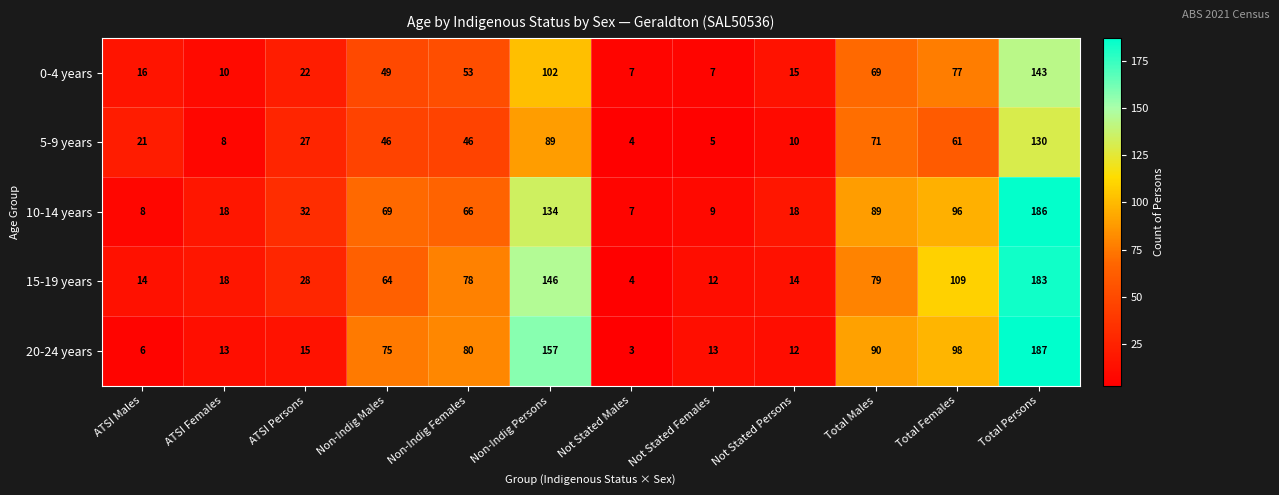

What is the difference between the maximum and second lowest values in the 20-24 years series?

181